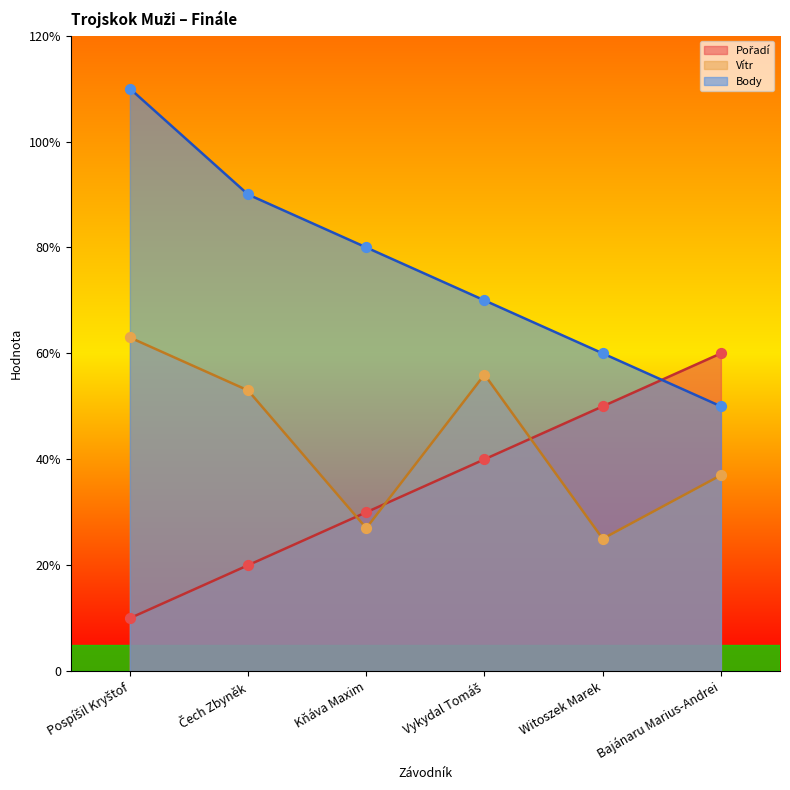

Which series contains the lowest Y value?

Pořadí